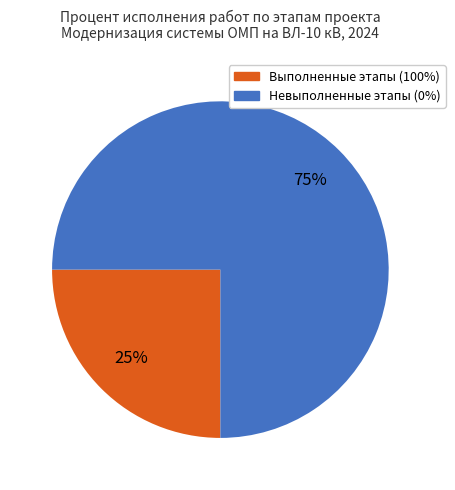

Count the number of slices in the pie.

2